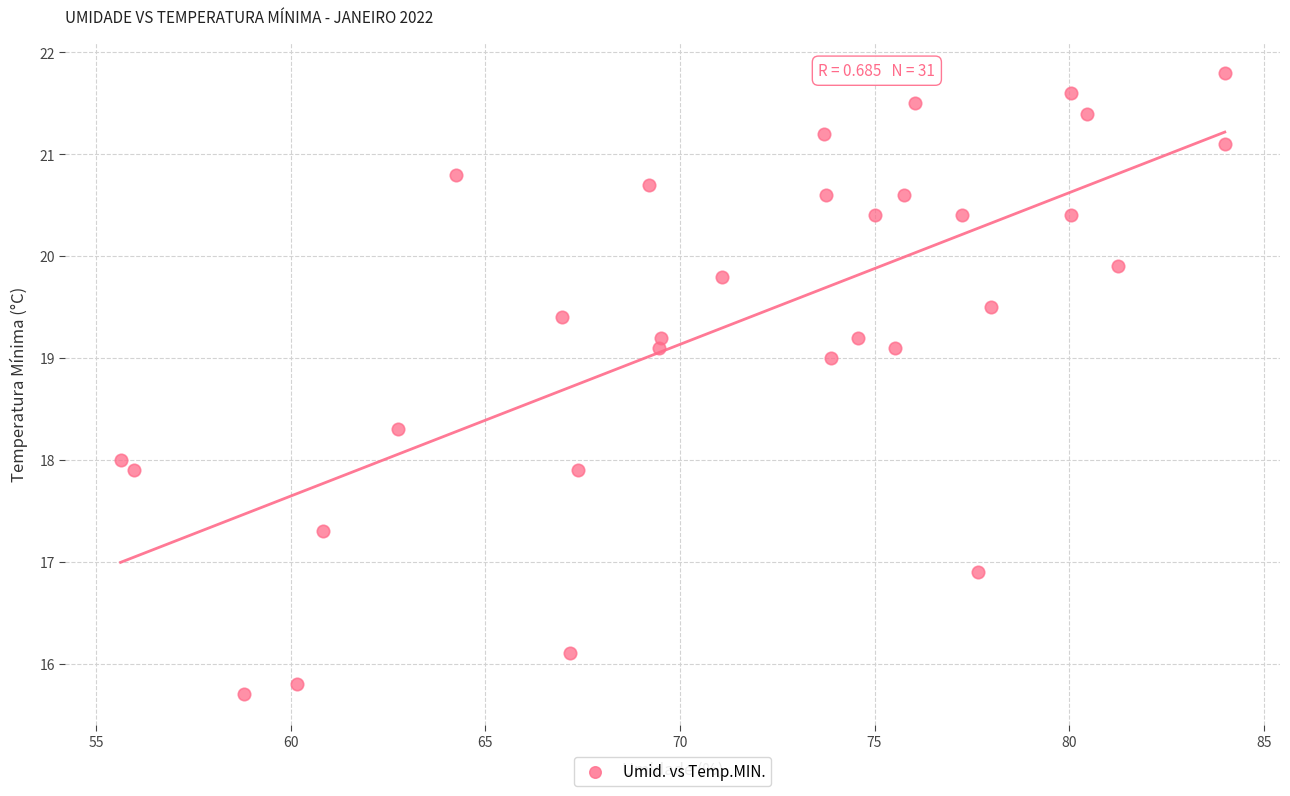

What is the range of X values (max minus min)?

28.4